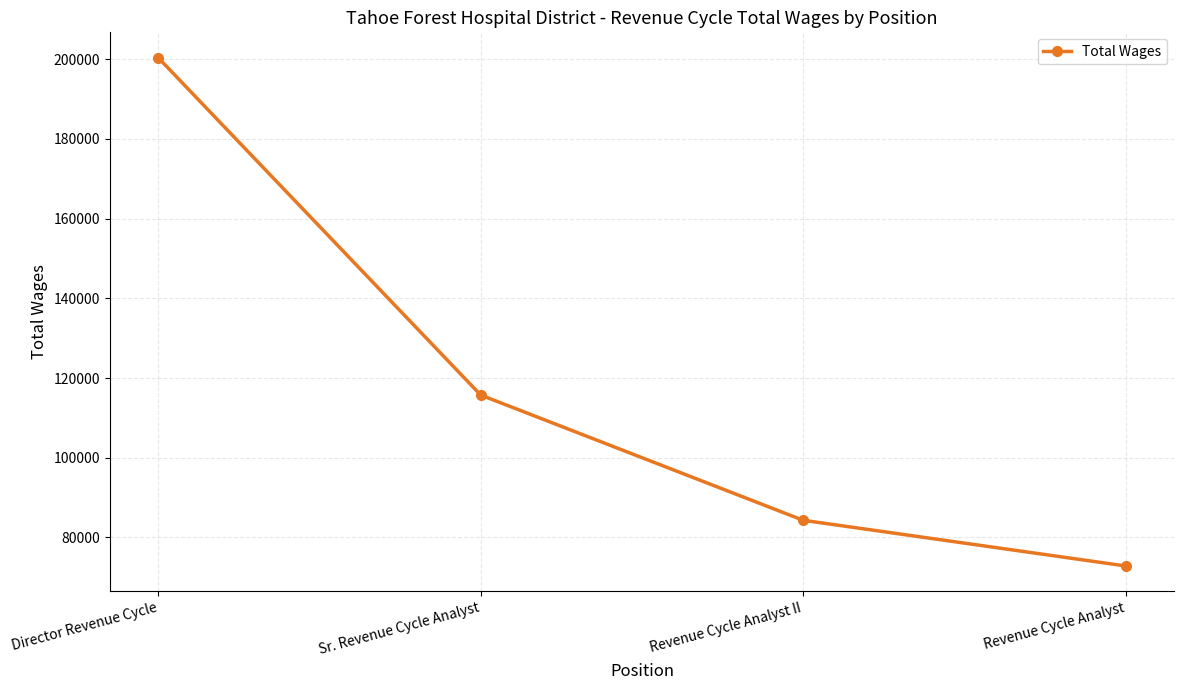

How many values are below 115730?

2